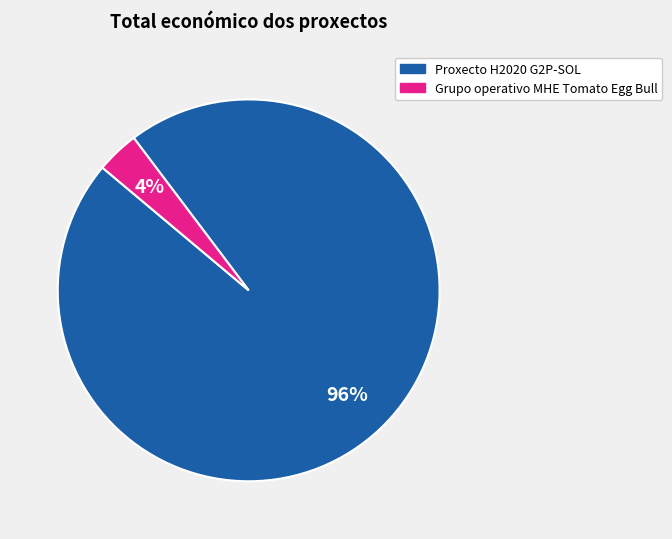

To the nearest percent, what percentage of the pie is Grupo operativo MHE Tomato Egg Bull?

4%